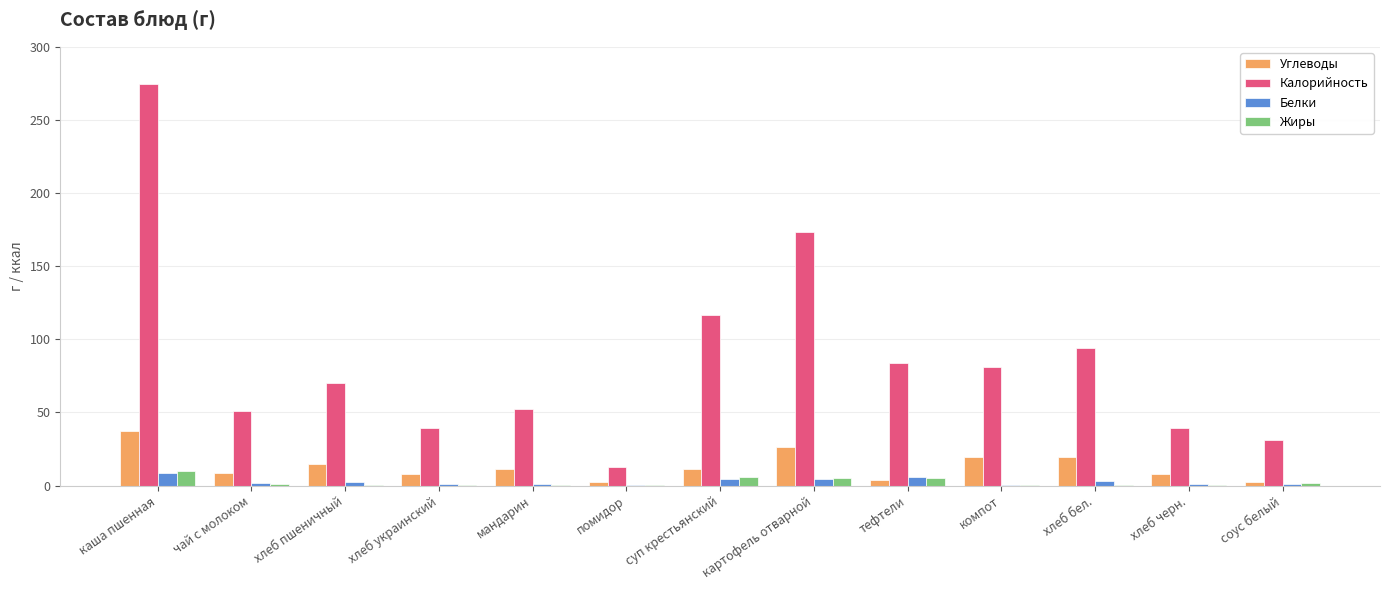

What is the greatest value displayed?

274.9